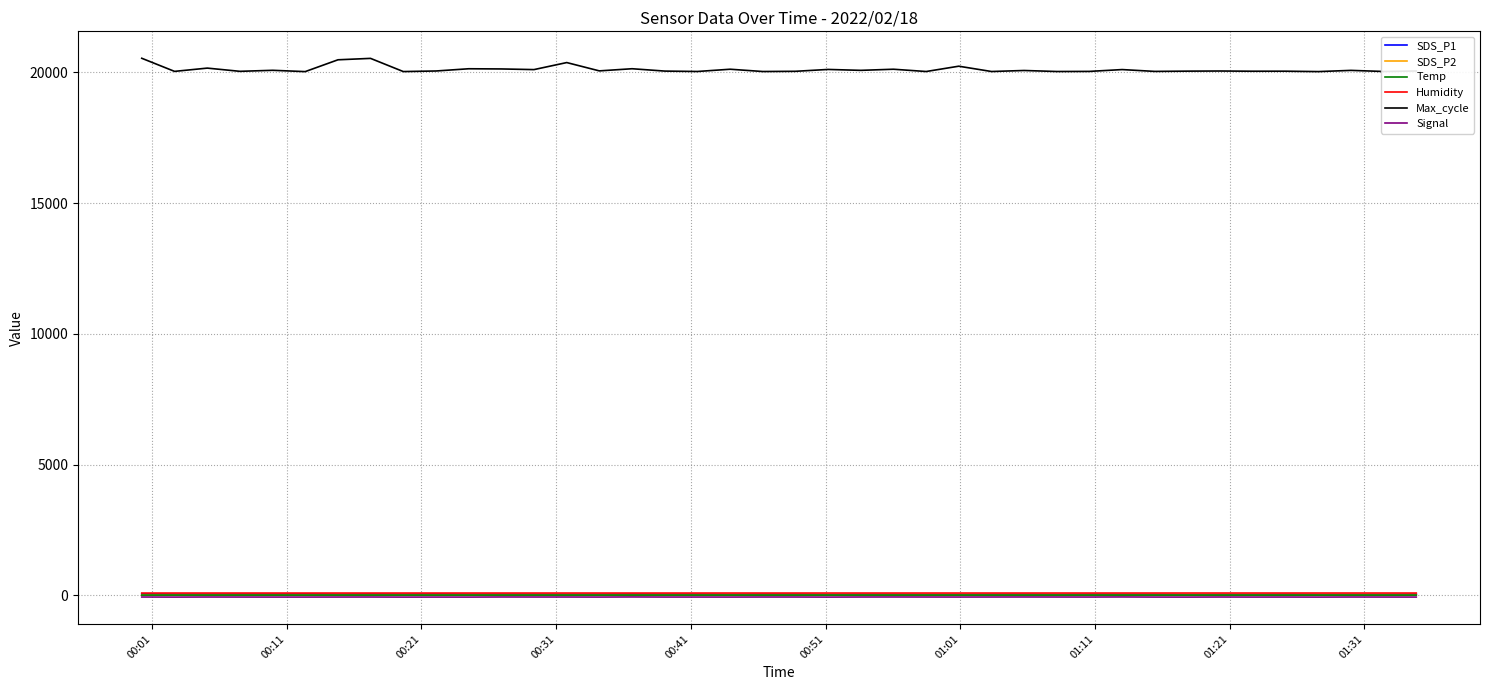

What is the maximum value shown in the chart?

20535.0